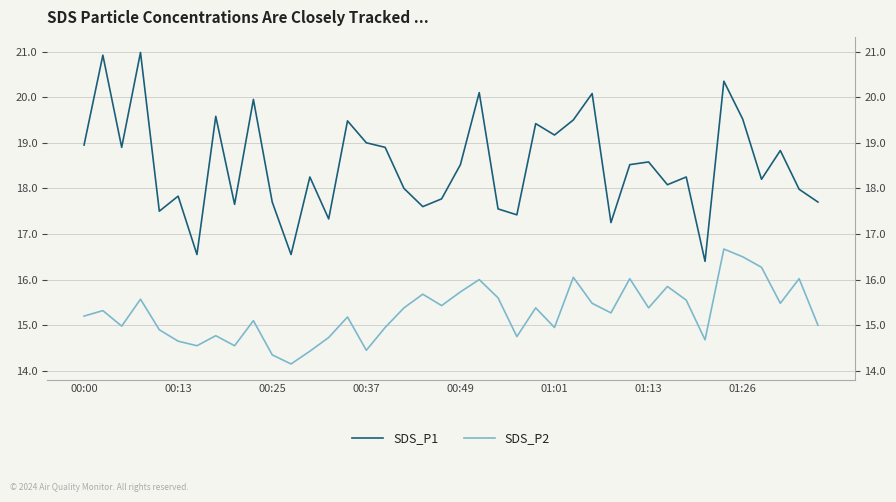

What is the average value of the SDS_P2 series?

15.3